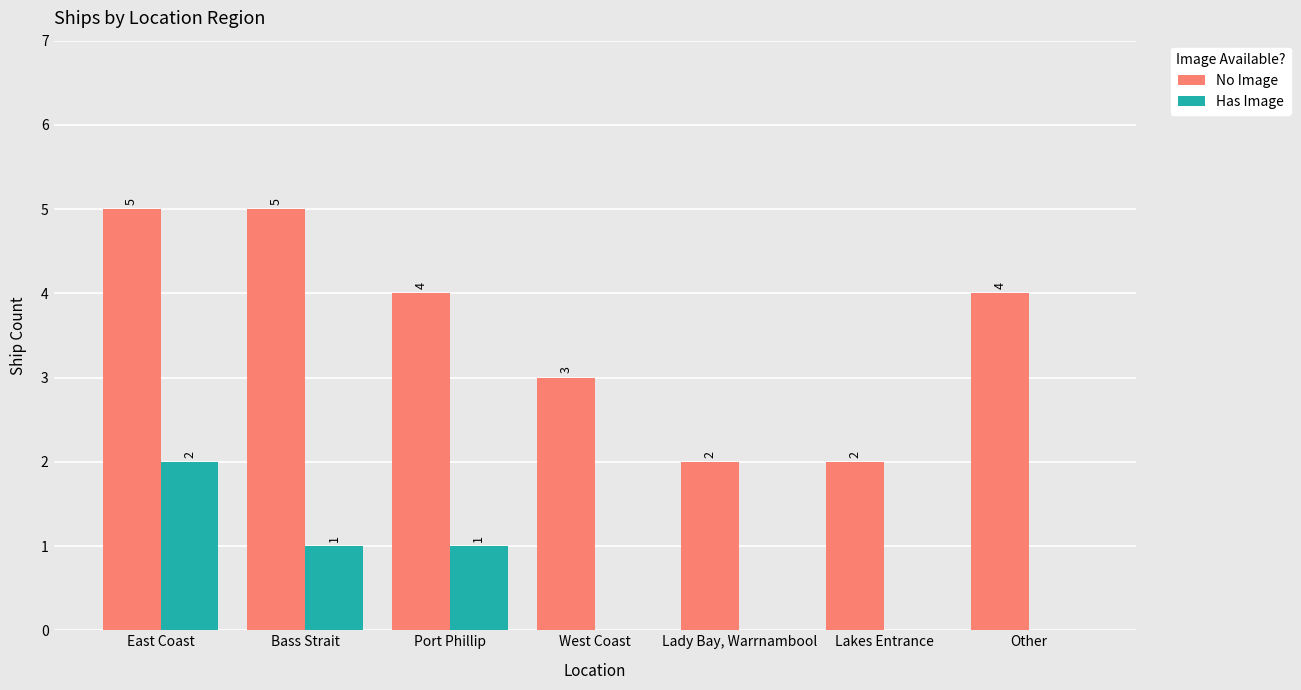

Reading right to left, what are all the values shown in this chart?

No Image: Other=4	Lakes Entrance=2	Lady Bay, Warrnambool=2	West Coast=3	Port Phillip=4	Bass Strait=5	East Coast=5
Has Image: Other=0	Lakes Entrance=0	Lady Bay, Warrnambool=0	West Coast=0	Port Phillip=1	Bass Strait=1	East Coast=2